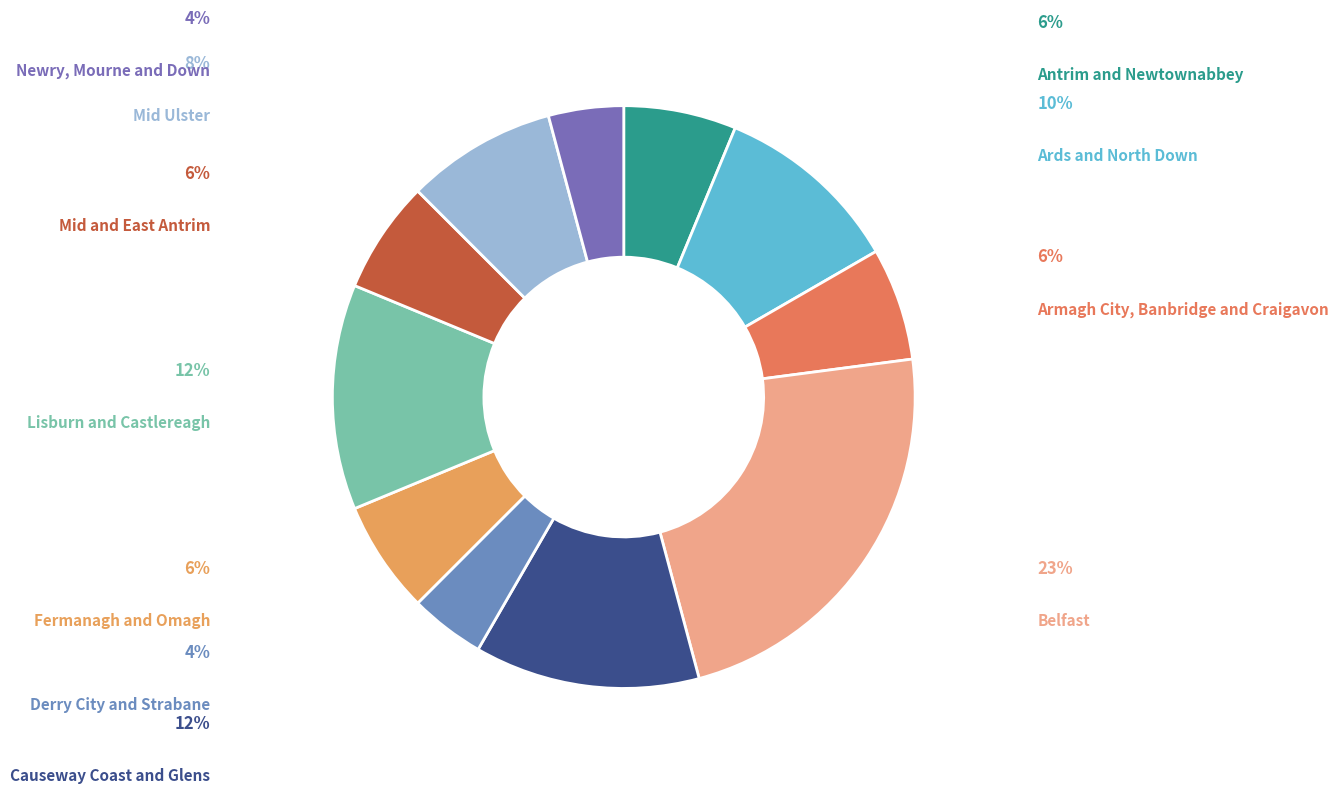

What percentage is the Armagh City, Banbridge and Craigavon slice, to the nearest percent?

6%